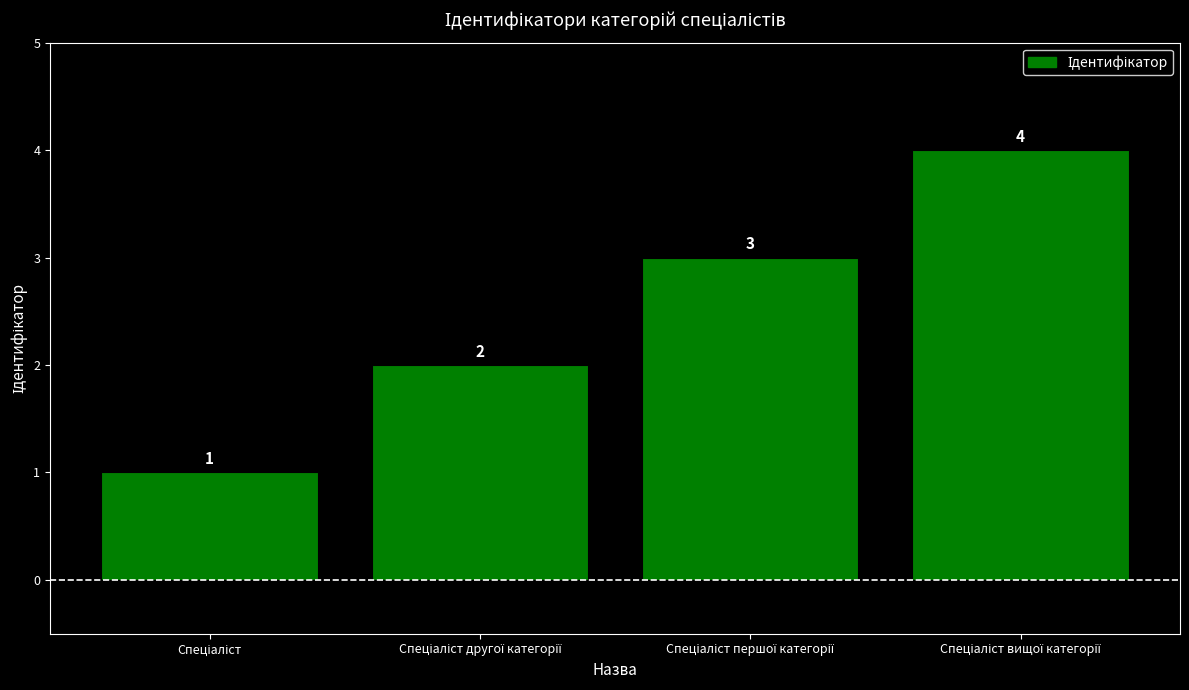

What is the difference between the maximum and minimum values?

3